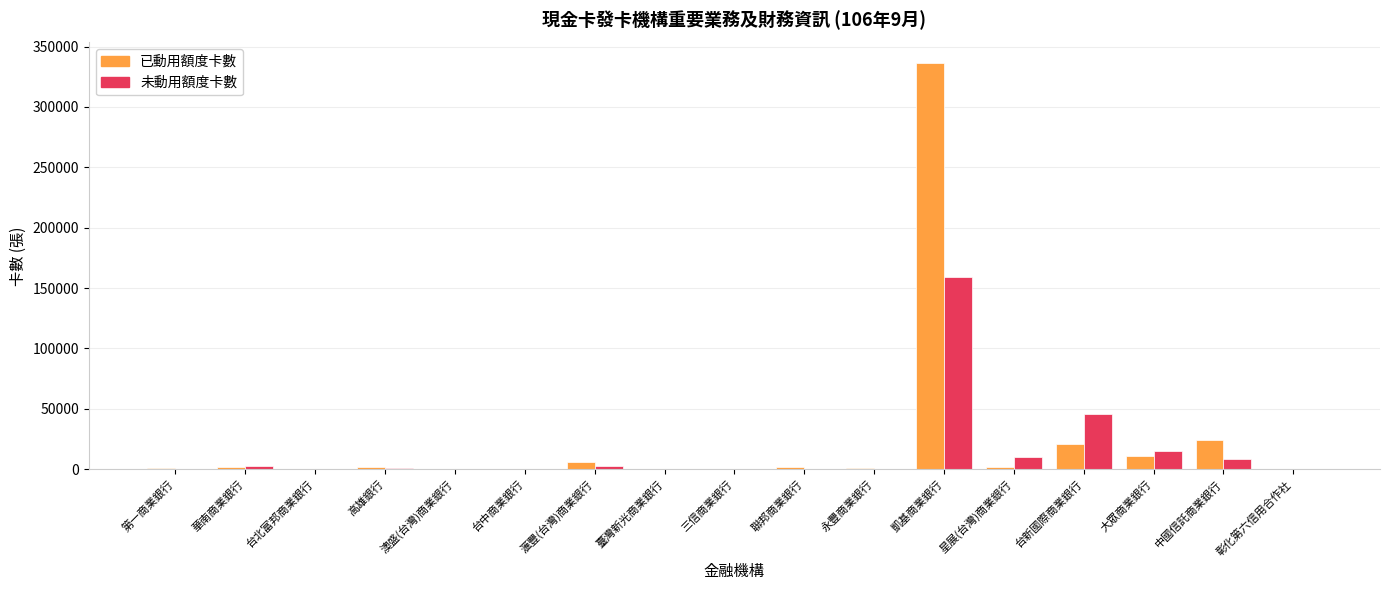

At which category is the sum across all series the highest?

凱基商業銀行